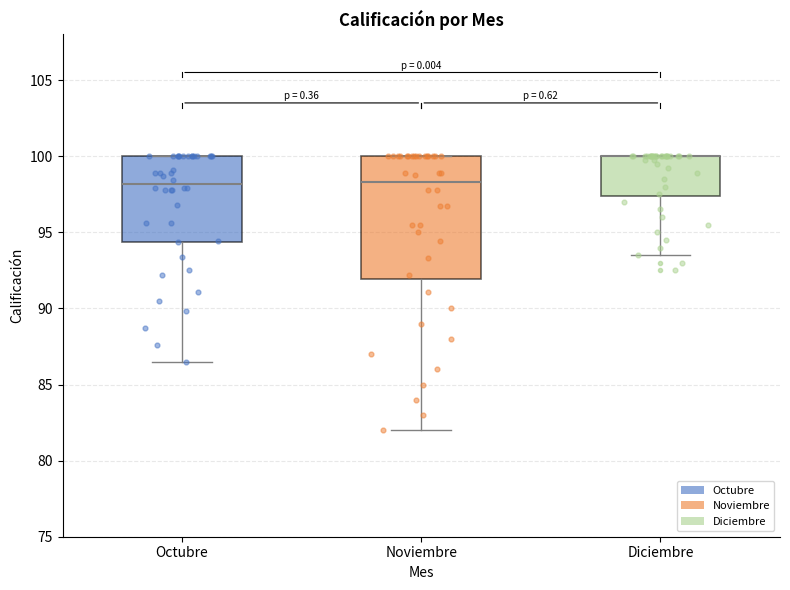

Reading left to right, read every box against the y-axis: the position of its median line, the range the box covers, and the ends of its whiskers. The values are not printed on the chart, so give them approximately, as read against the axis.

Octubre: median 98.0, box 94.5 to 100.0, whiskers 86.5 to 100.0
Noviembre: median 98.5, box 92.0 to 100.0, whiskers 82.0 to 100.0
Diciembre: median 100.0 (drawn on the box's upper edge), box 97.5 to 100.0, whiskers 93.5 to 100.0